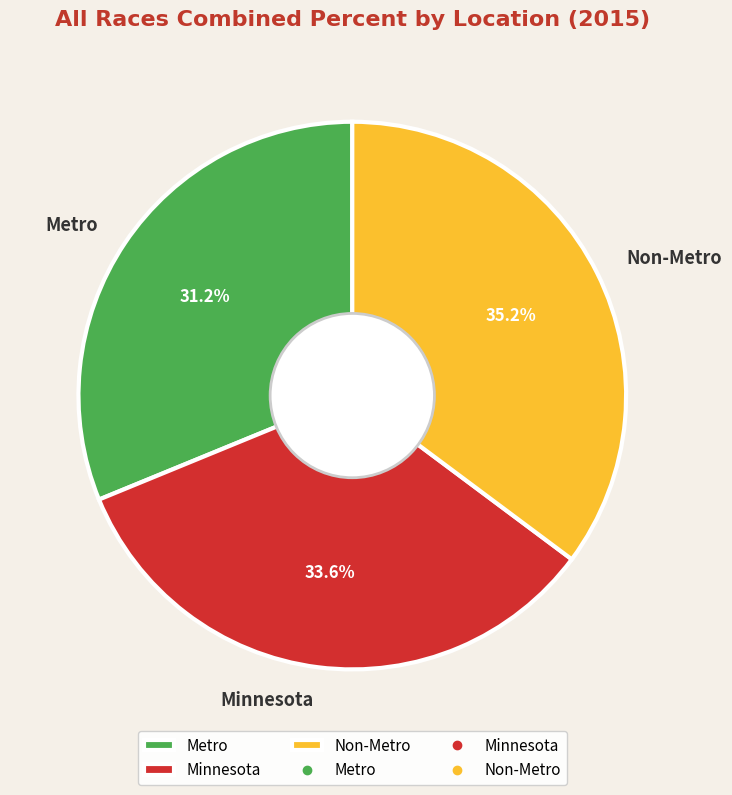

What is the total percentage of Metro and Non-Metro?

66.4%